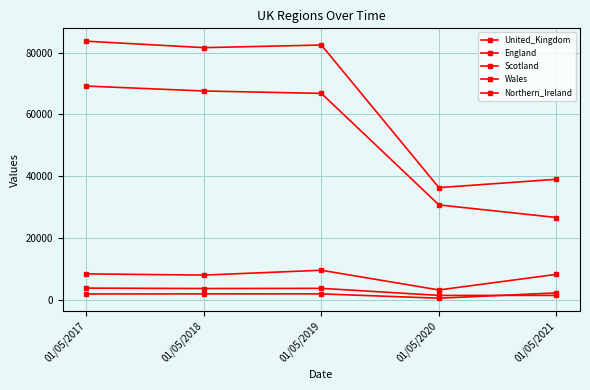

Which has a higher value, 01/05/2021 or 01/05/2018?

01/05/2018